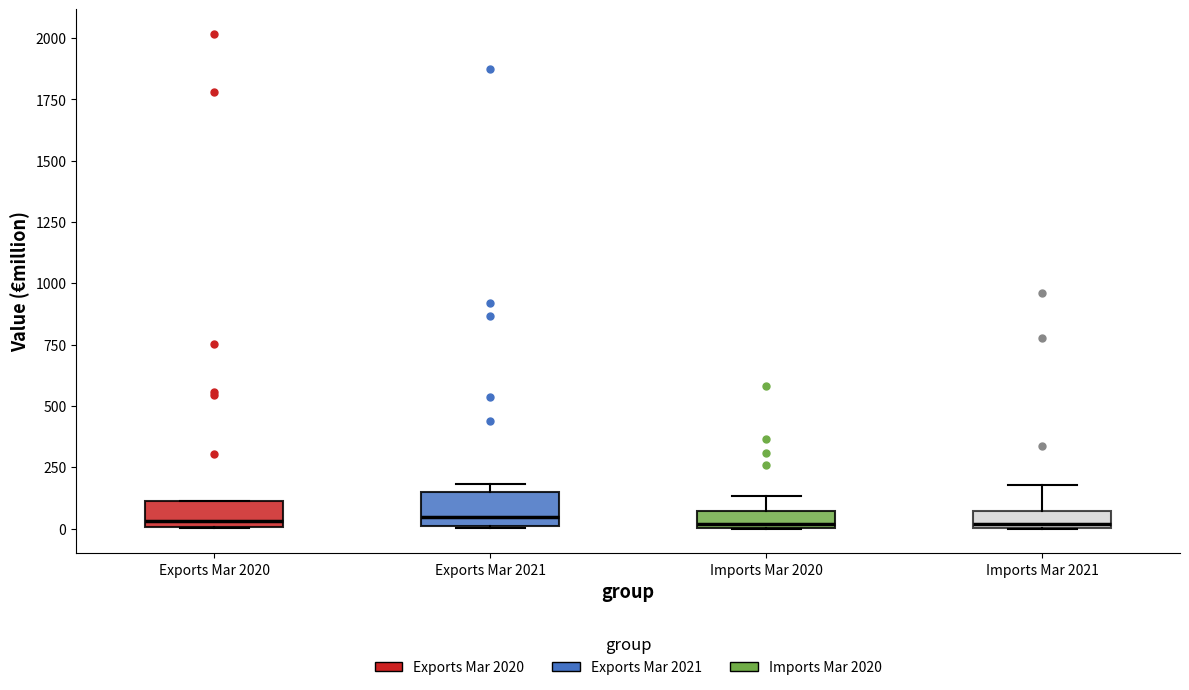

Where is the upper edge of the box for Exports Mar 2020 on the y-axis? The values are not printed on the chart, so give them approximately, as read against the axis.

100